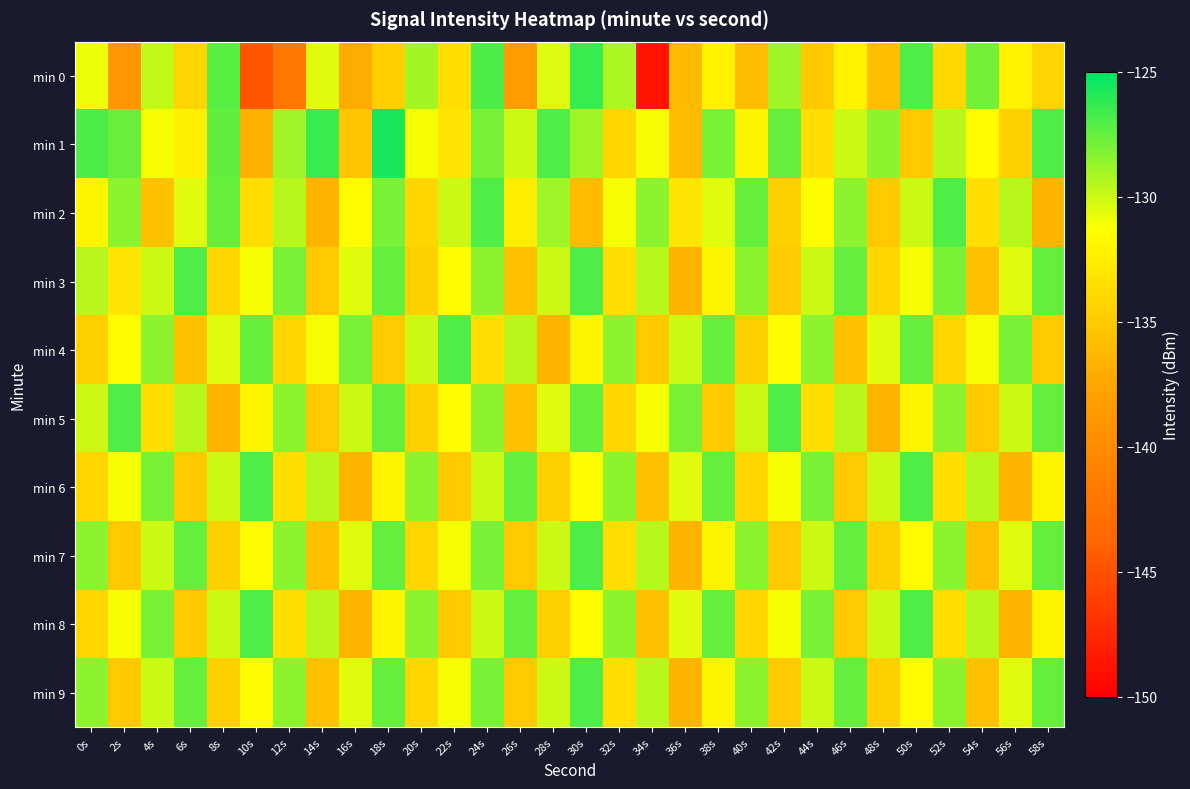

Which series has the widest spread of values?

min 0